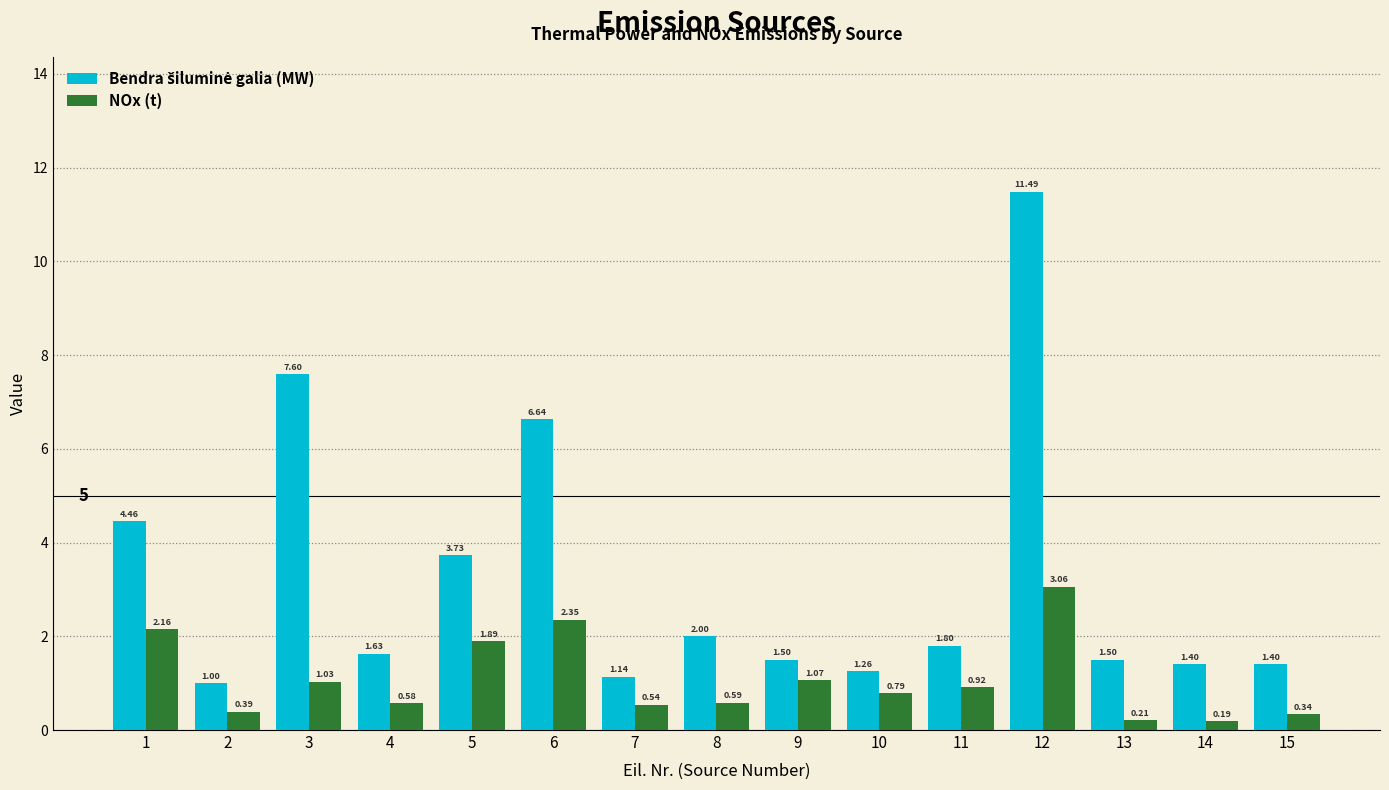

What is the sum of all NOx (t) values?

16.1